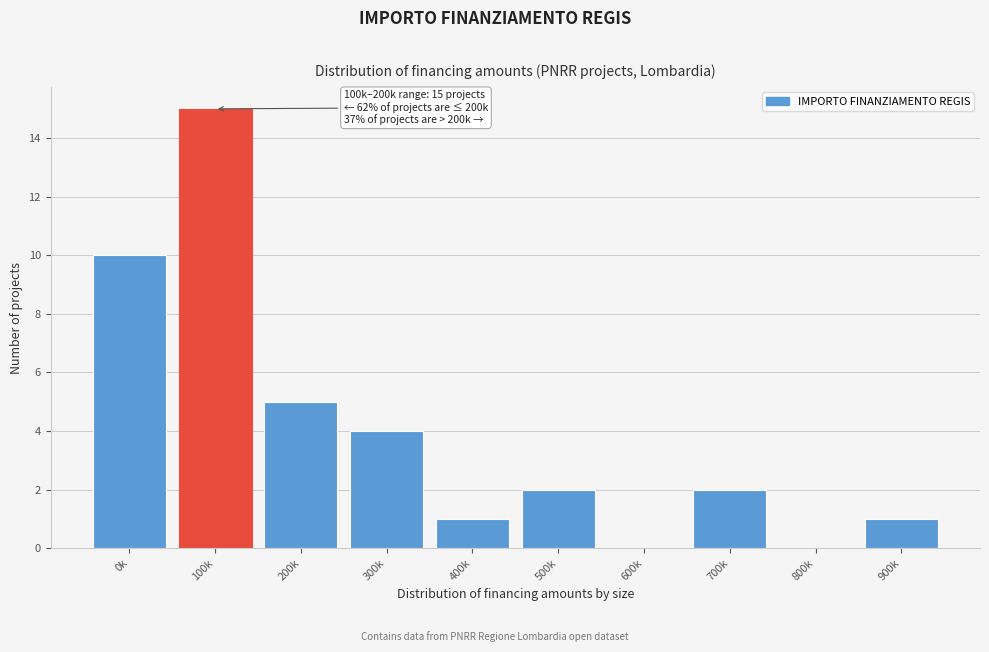

Reading left to right, transcribe all the data shown in this chart.

0k=10	100k=15	200k=5	300k=4	400k=1	500k=2	600k=0	700k=2	800k=0	900k=1